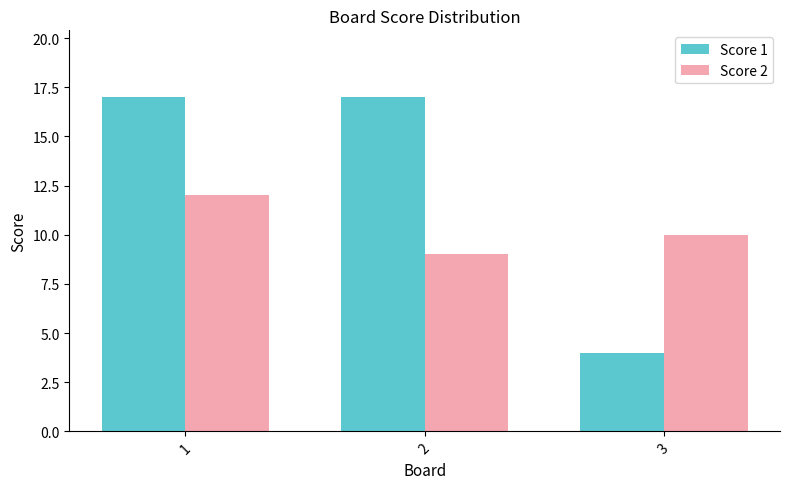

List the series in order of their overall mean, lowest first.

Score 2, Score 1